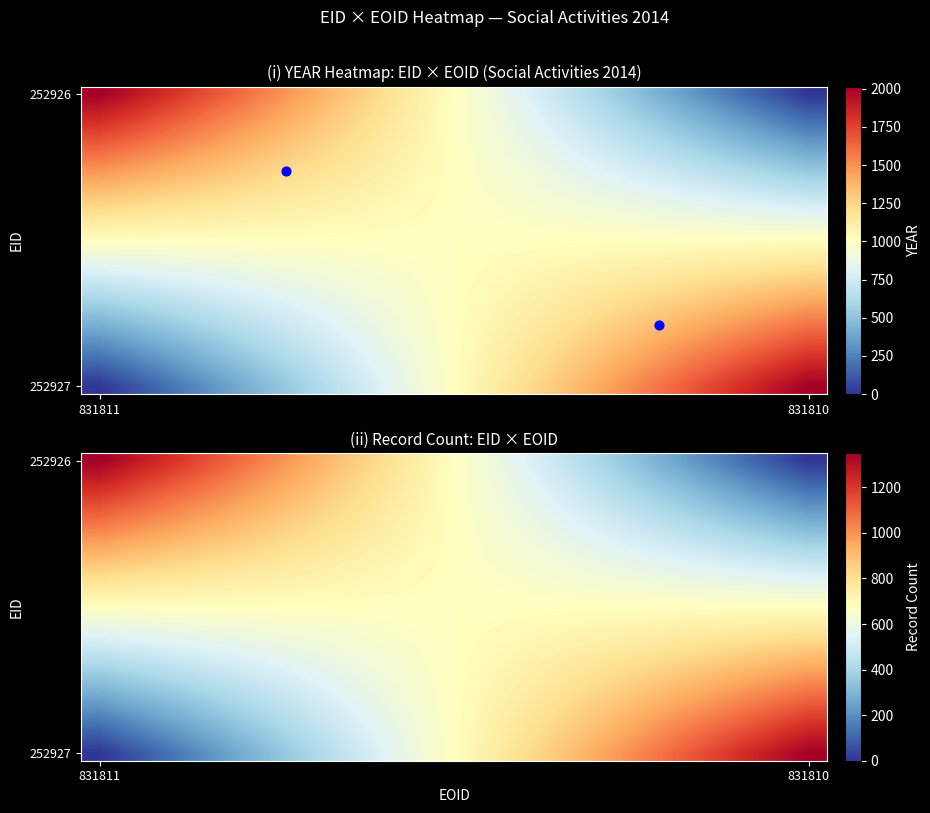

Which series changed the most between 831811 and 831810?

252926